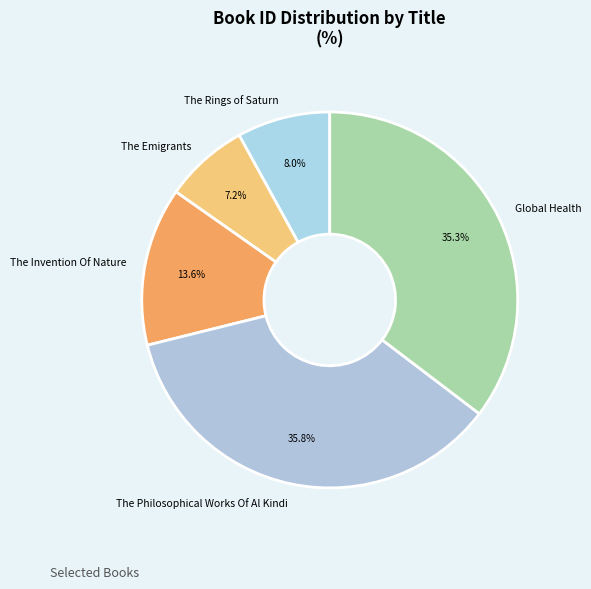

What is the smallest slice in the pie chart?

The Emigrants